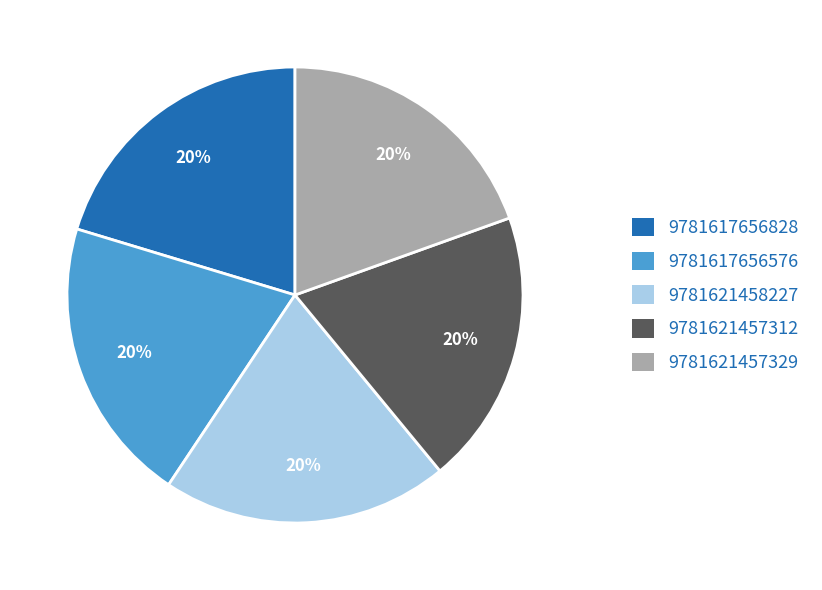

Is there a majority slice in this chart?

No